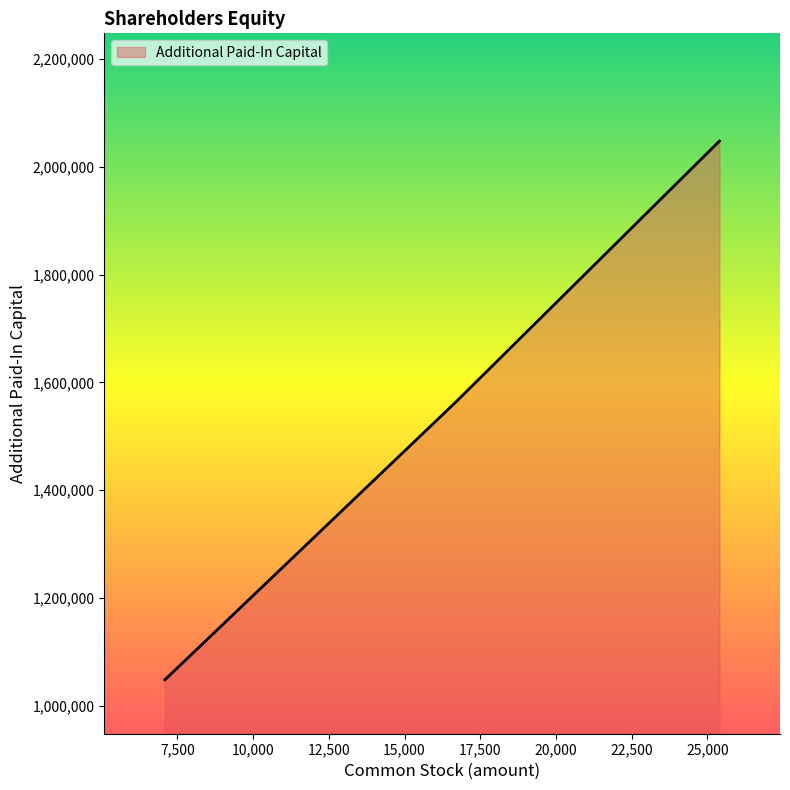

What is the greatest value displayed?

2047718